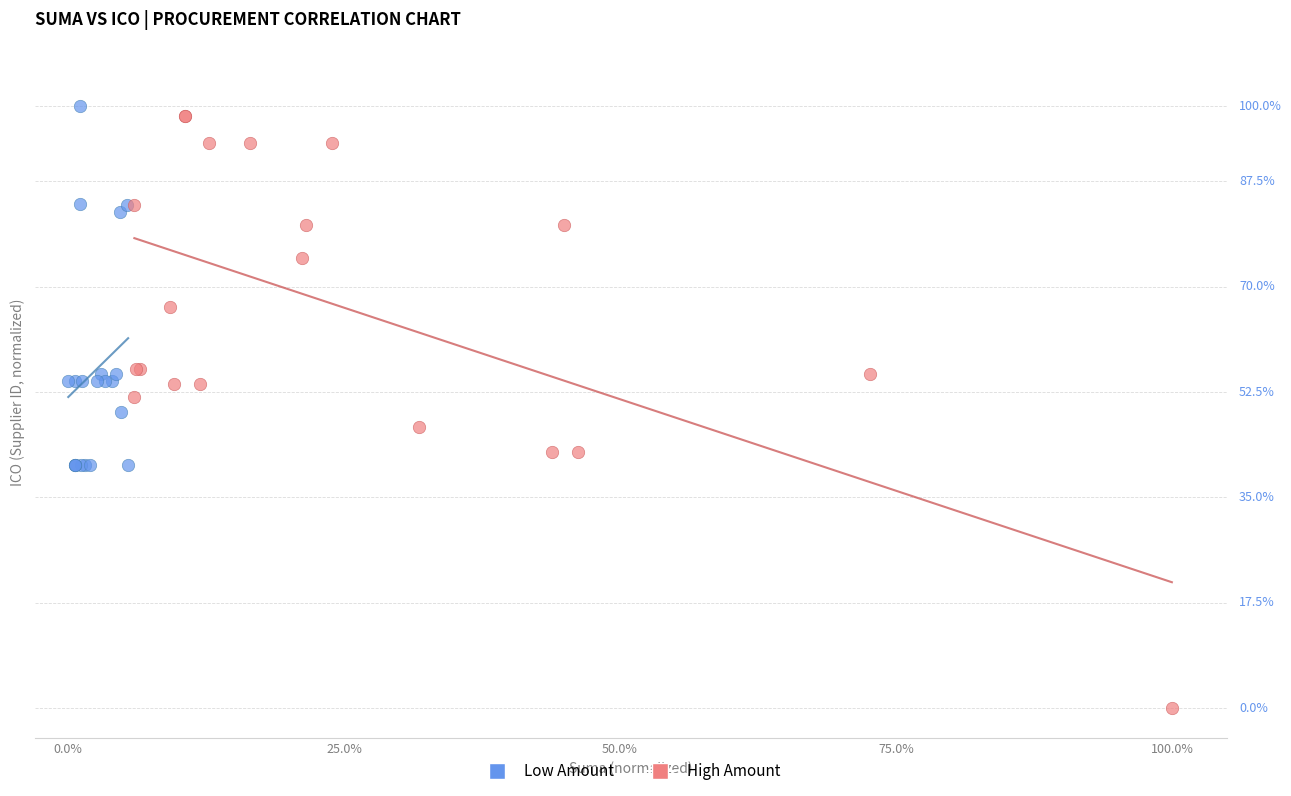

Which series reaches the maximum Y coordinate?

Low Amount